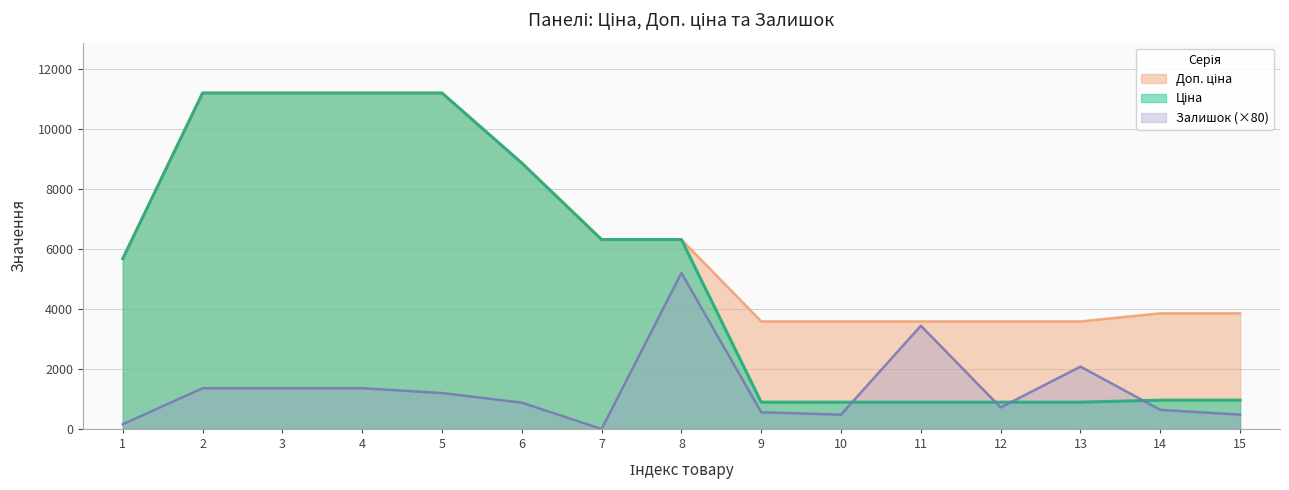

What is the value of the Доп. ціна point at the 4th from the left?

11188.2